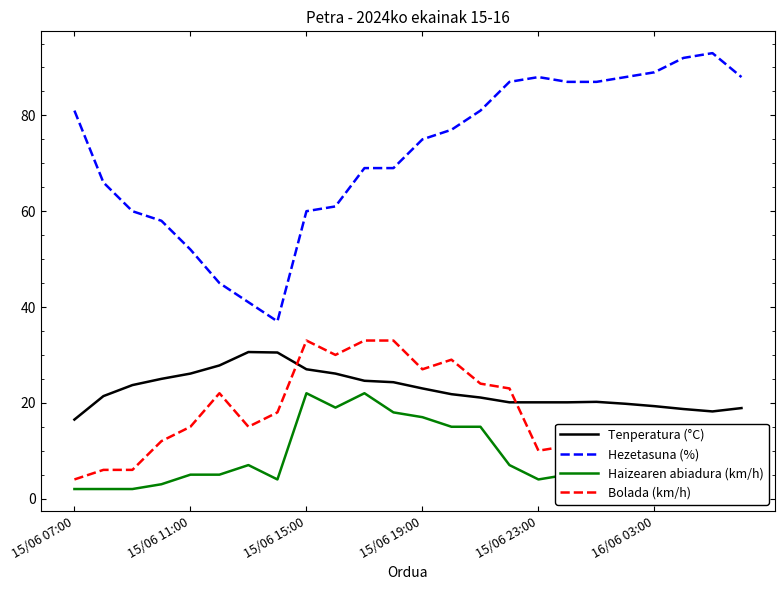

What is the maximum value shown in the chart?

93.0